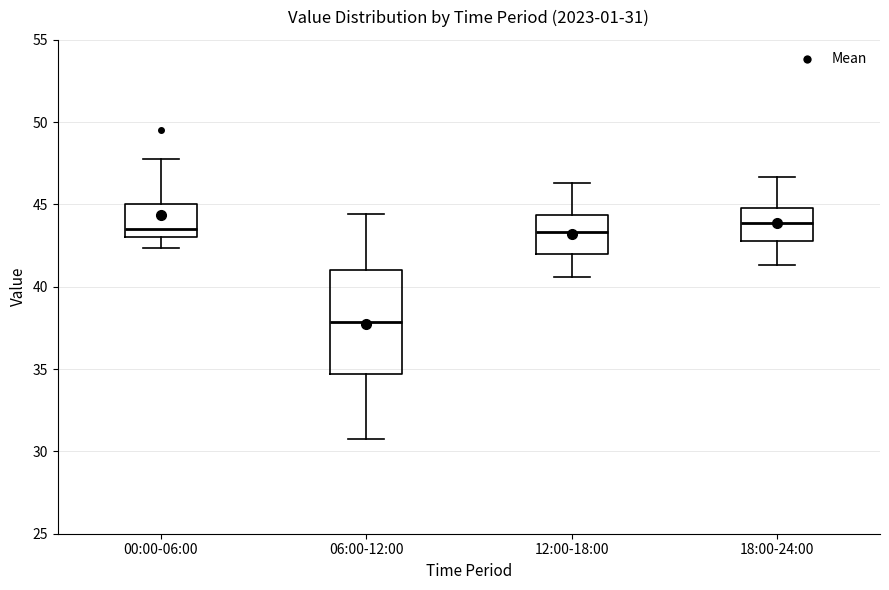

Which box is the tallest, from its lower edge to its upper edge?

06:00-12:00